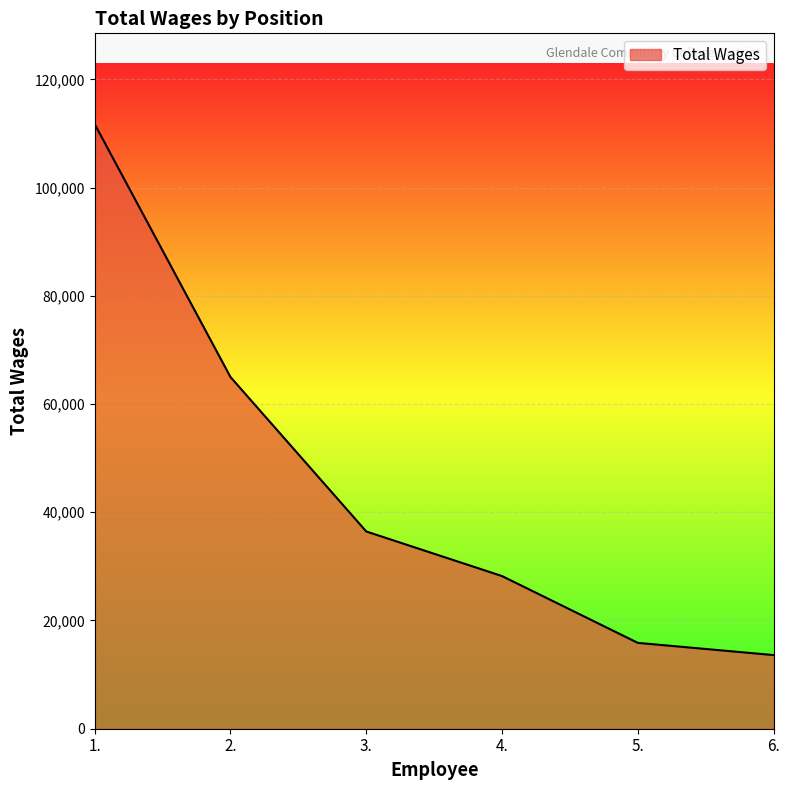

Read the value at 5., to the nearest 100.

15900